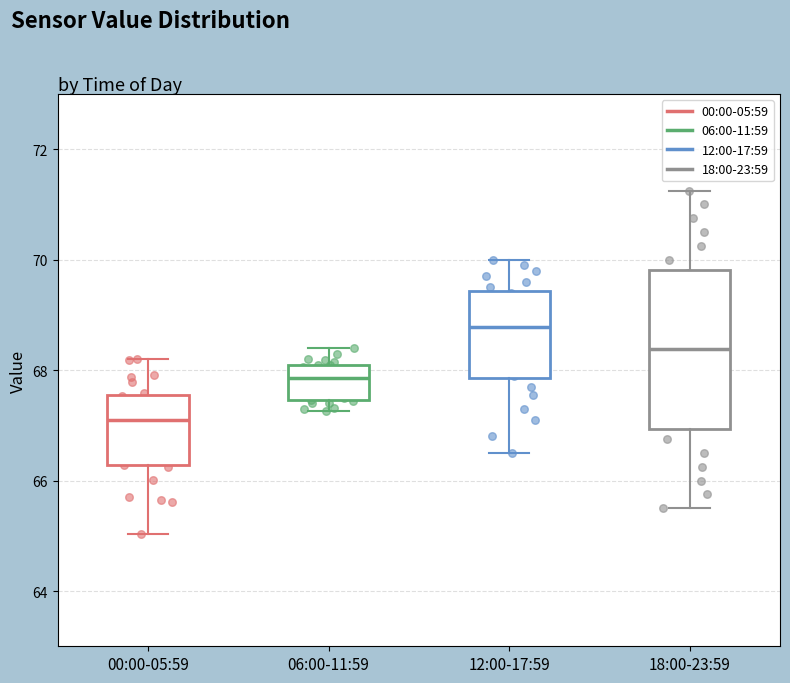

Where does the upper whisker of the box for 00:00-05:59 end on the y-axis? The values are not printed on the chart, so give them approximately, as read against the axis.

68.2